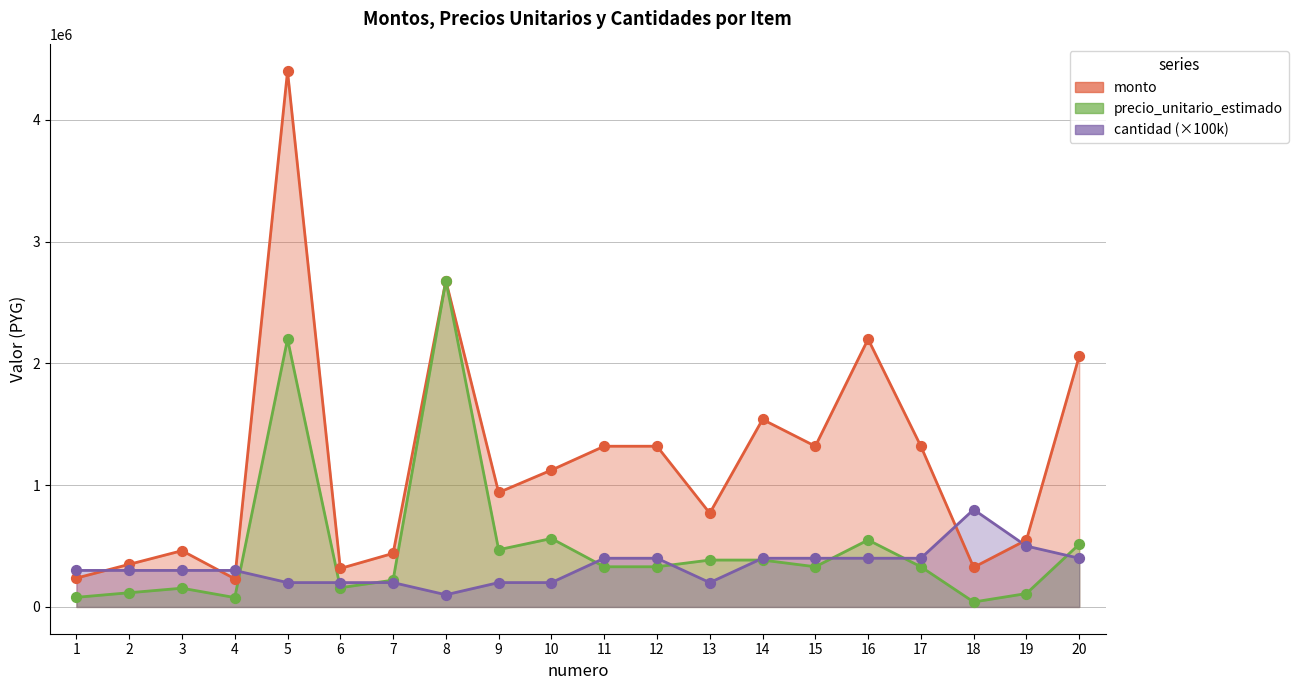

Which series contains the lowest Y value?

precio_unitario_estimado